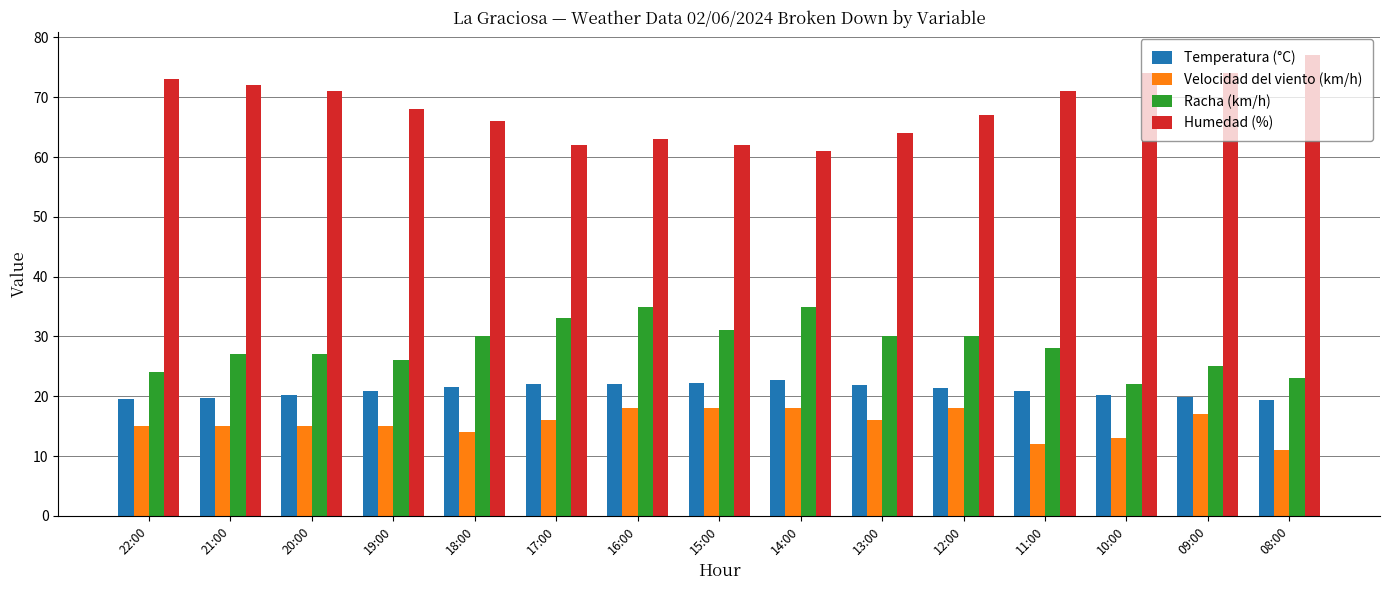

How many distinct data groups are displayed?

4